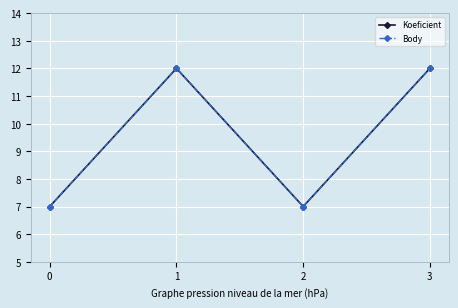

Does the chart have visible grid lines?

Yes